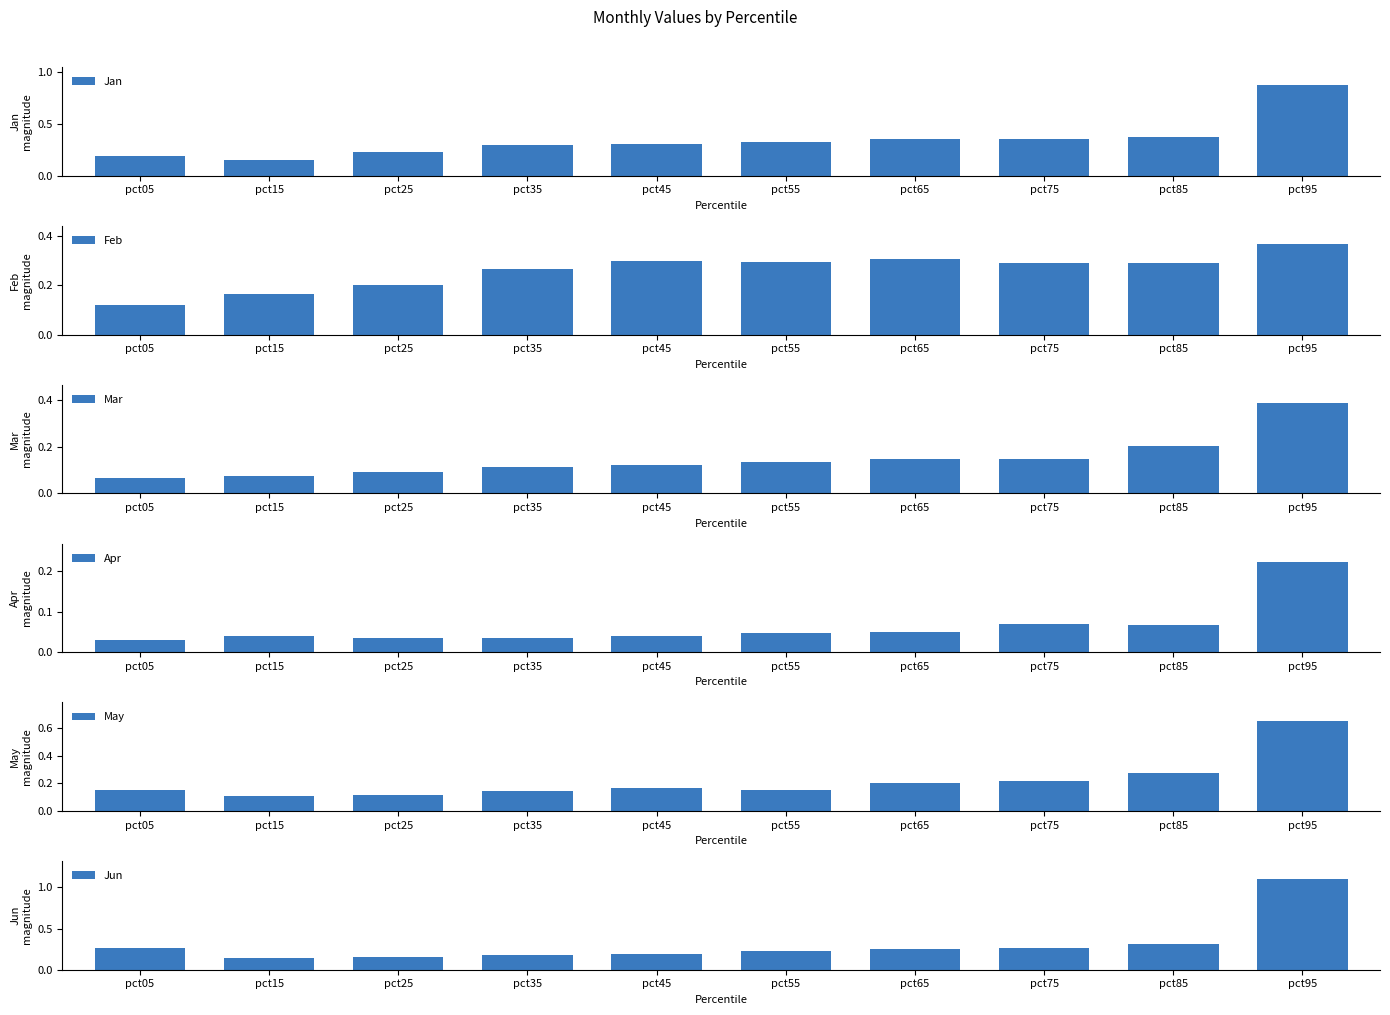

The Jan series shows 0.5 at pct85. True or false?

False